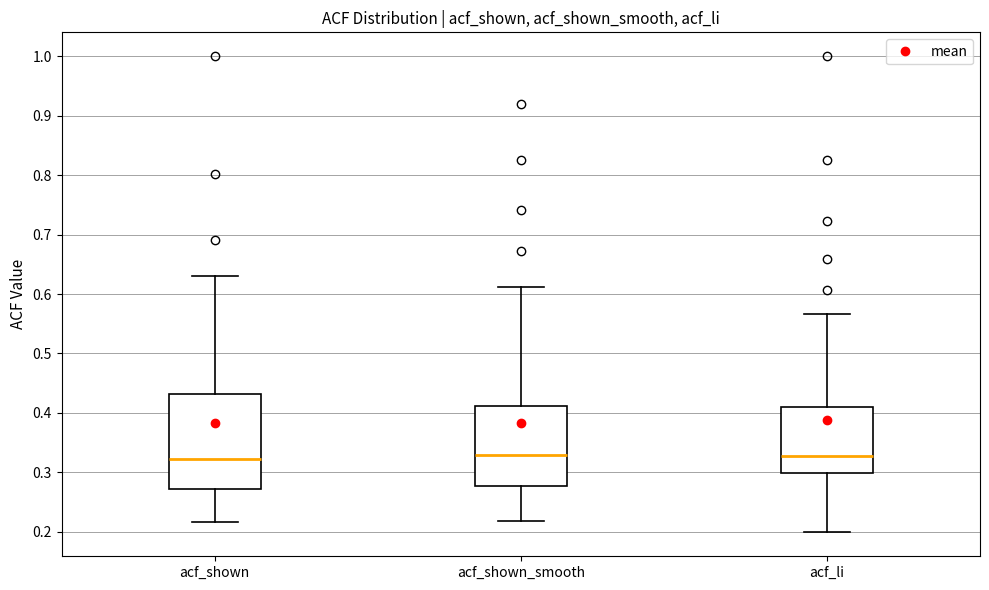

Where does the lower whisker of the box for acf_shown end on the y-axis? The values are not printed on the chart, so give them approximately, as read against the axis.

0.22